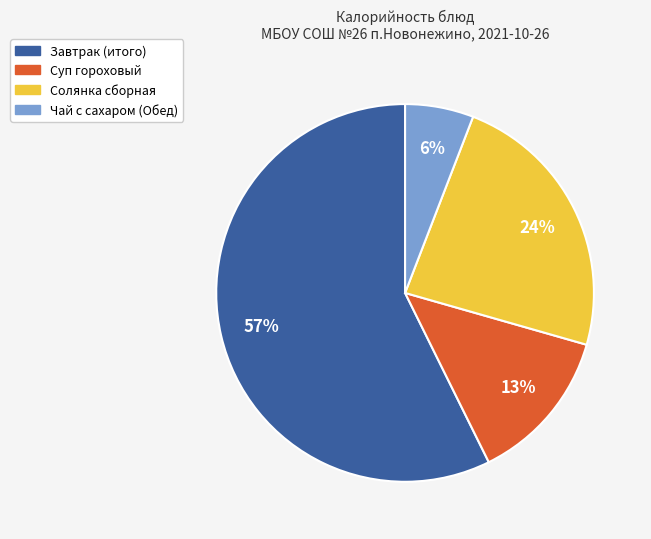

What percentage is the Солянка сборная slice, to the nearest percent?

24%